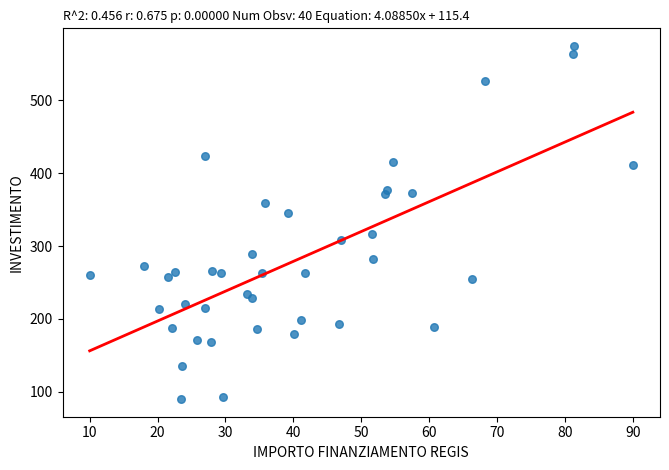

What is the range of Y values (max minus min)?

484.0